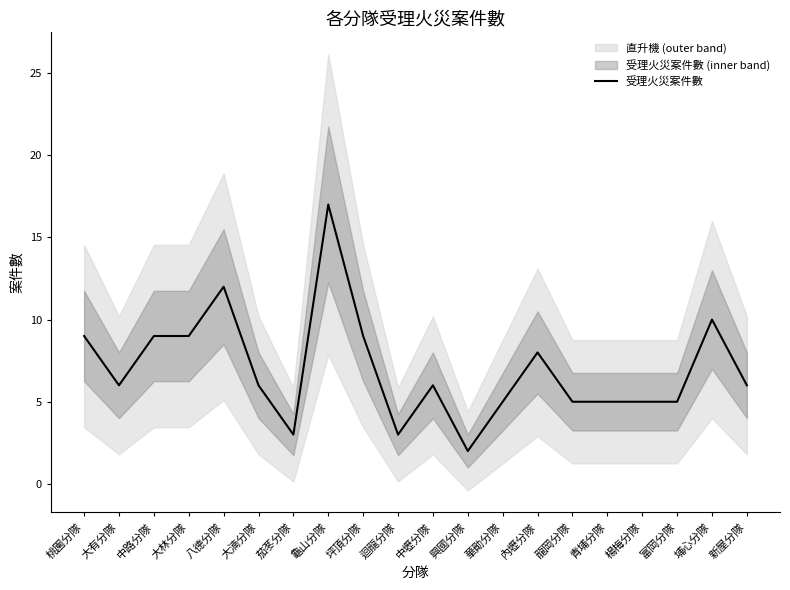

Between 興國分隊 and 八德分隊, which is larger?

八德分隊